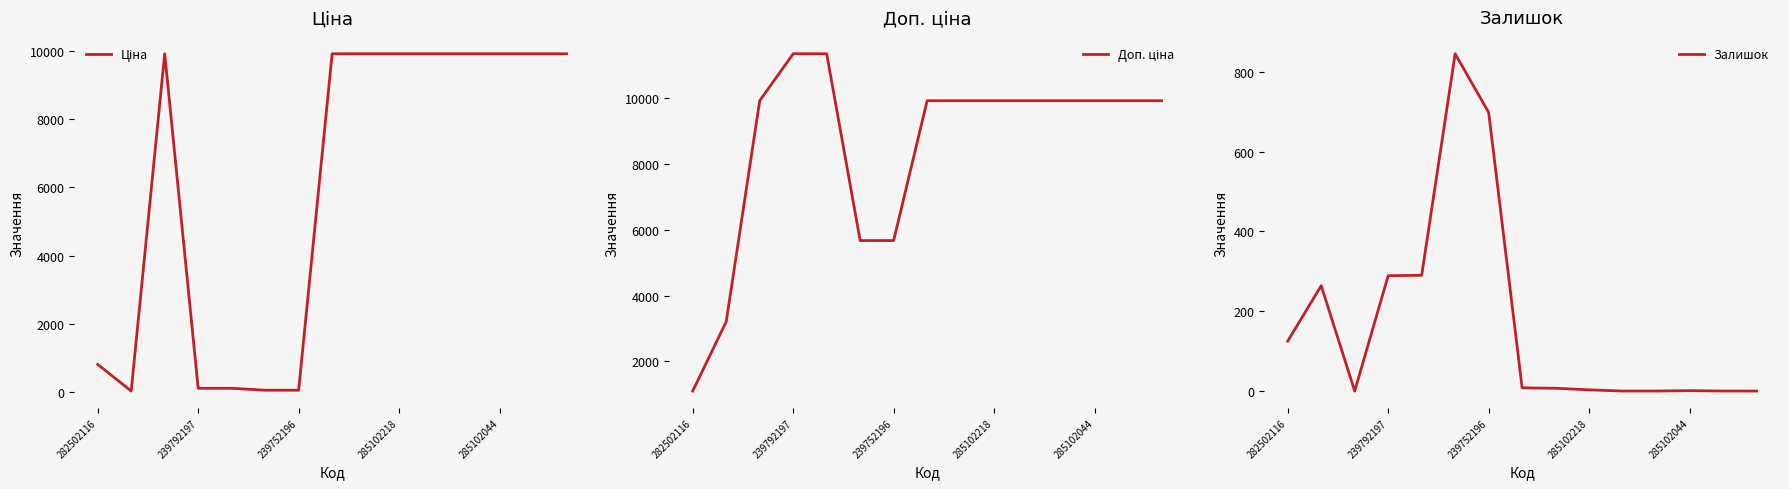

The Залишок series shows 3 at 285102218. True or false?

True